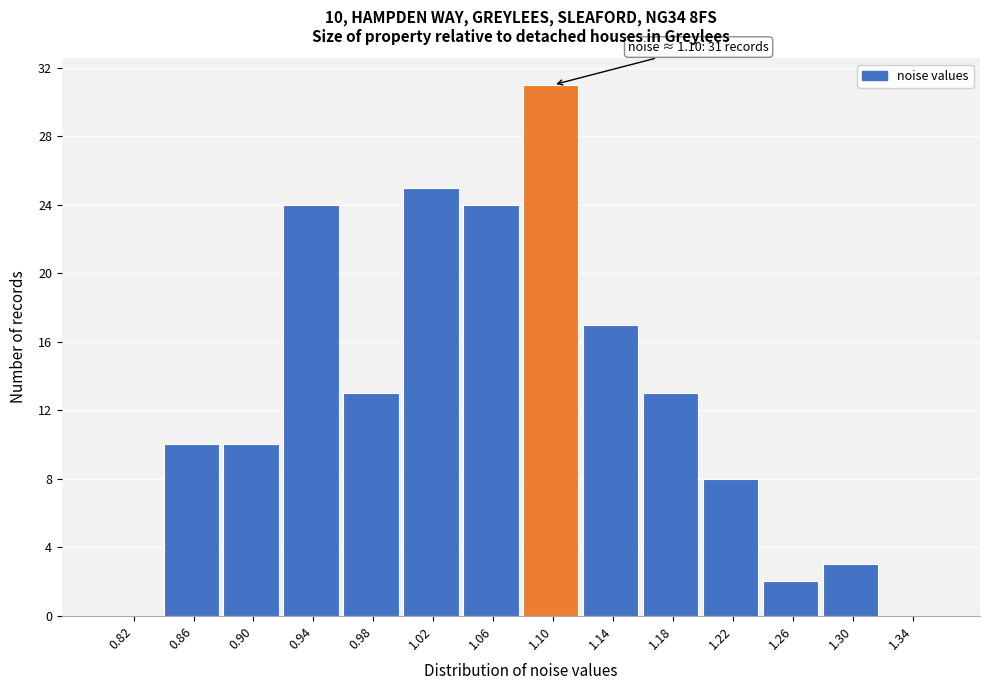

Reading left to right, extract all data points from this chart.

0.82=0	0.86=10	0.90=10	0.94=24	0.98=13	1.02=25	1.06=24	1.10=31	1.14=17	1.18=13	1.22=8	1.26=2	1.30=3	1.34=0